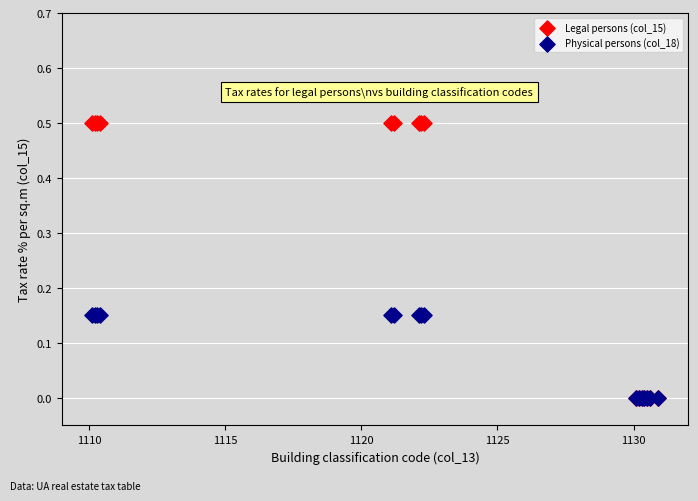

What are all the series names shown in the legend?

Legal persons (col_15), Physical persons (col_18)